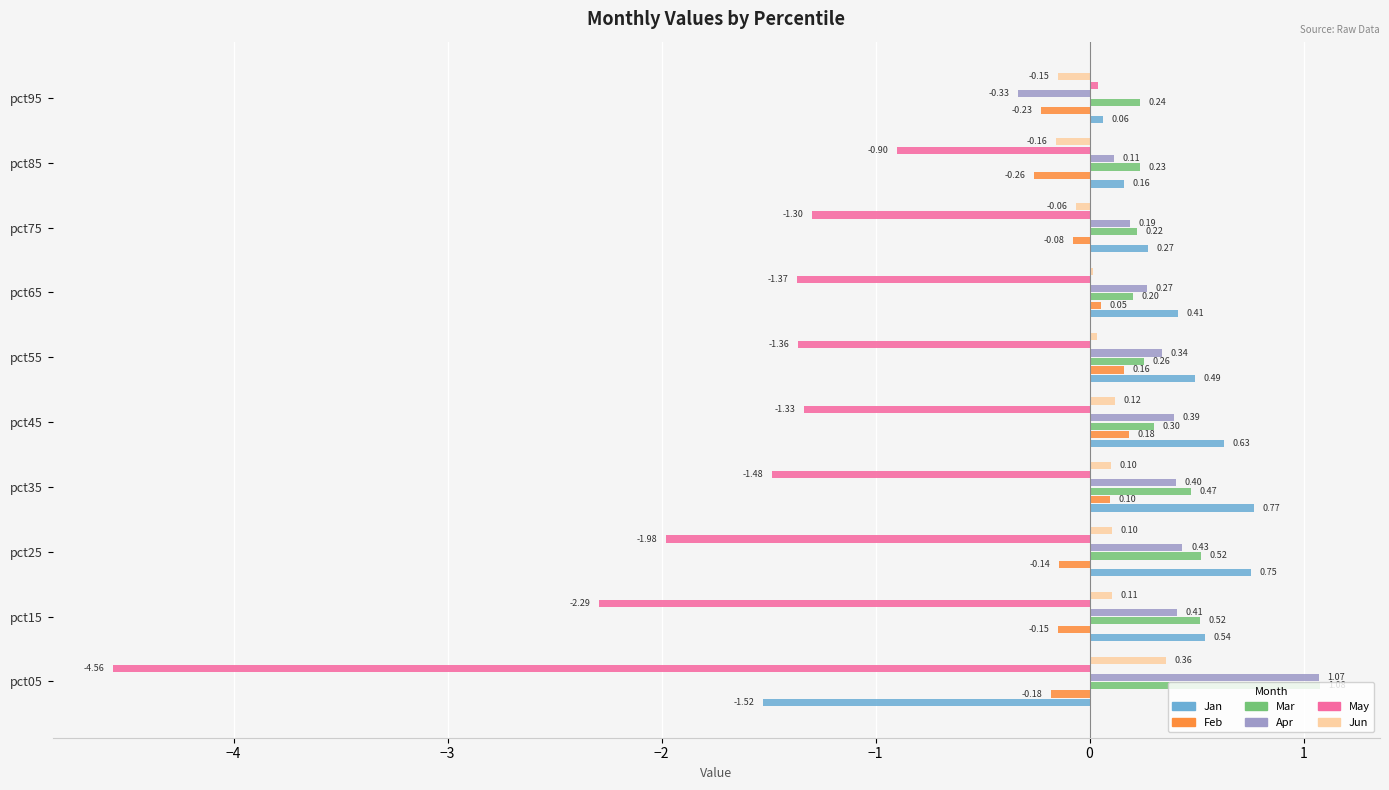

What is the sum of all Mar values?

4.0